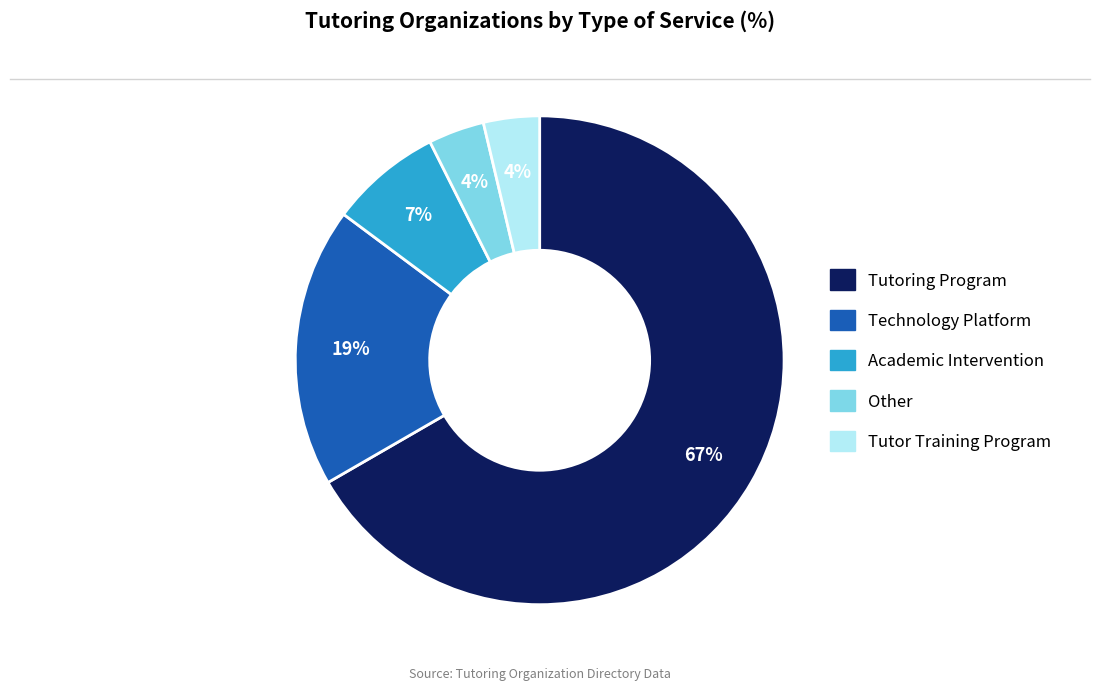

To the nearest percent, what is the average slice percentage?

20%